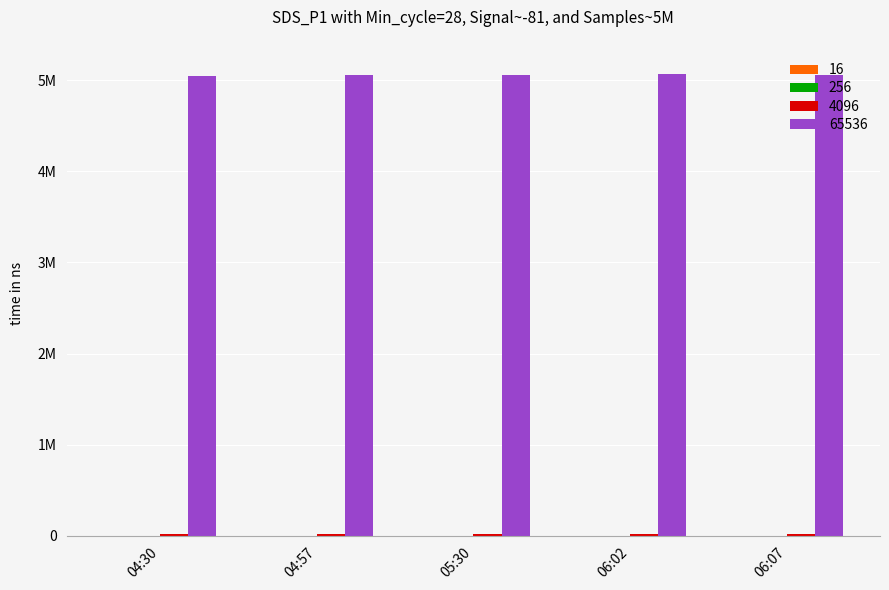

Are the bars grouped side by side (vs. stacked)?

Yes